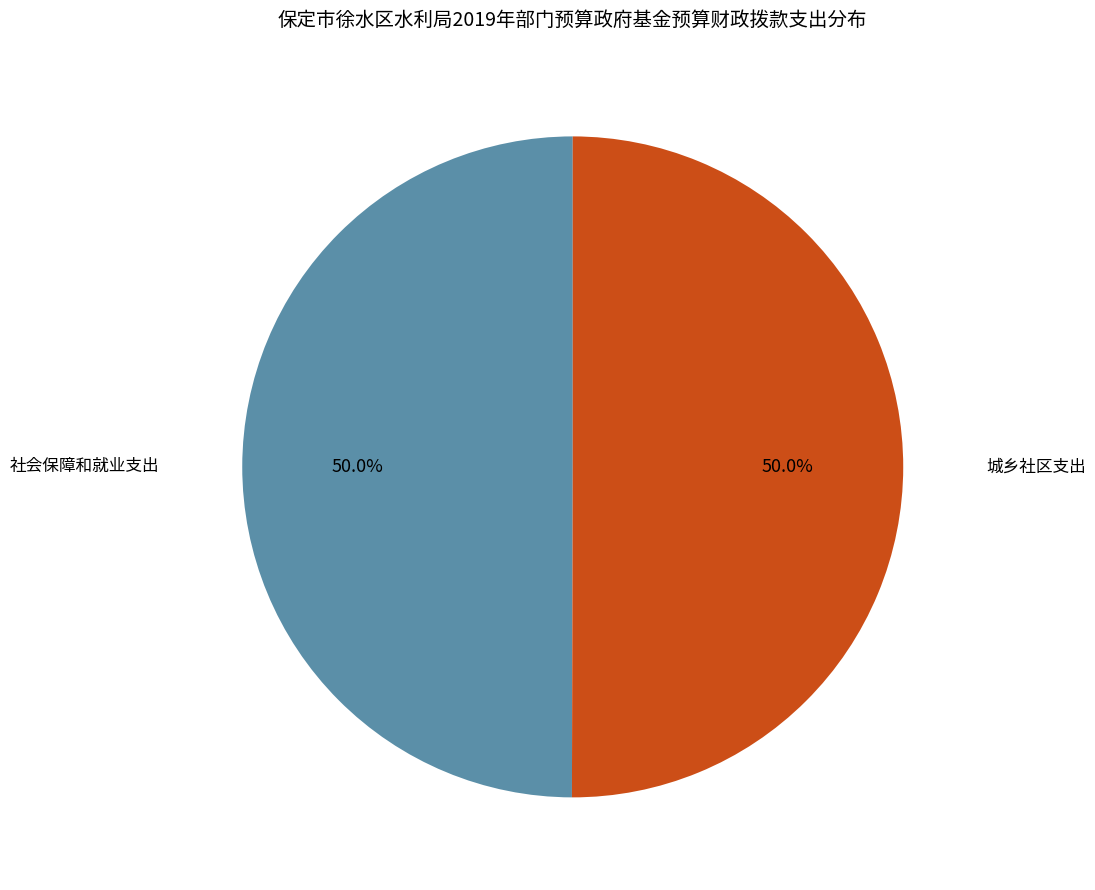

How many segments does this pie chart have?

2